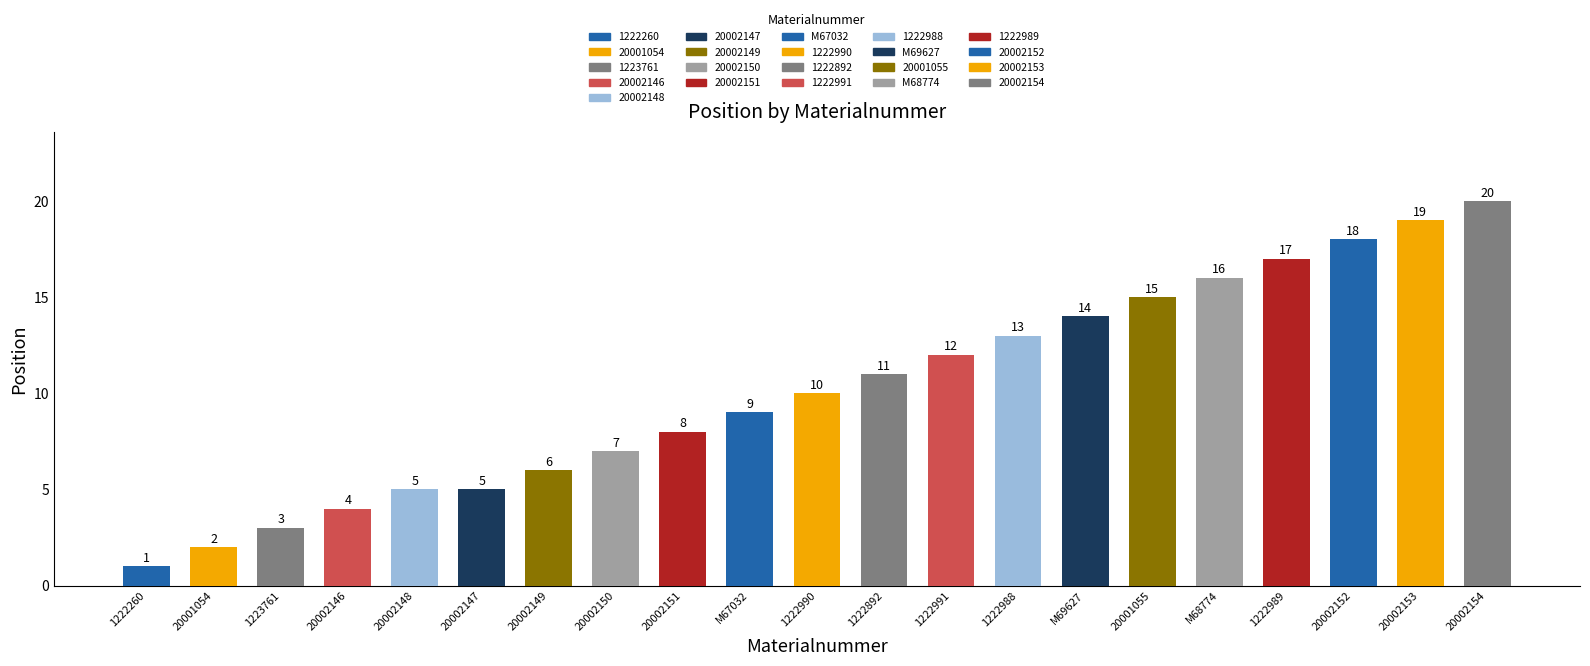

Are the bars horizontal?

No